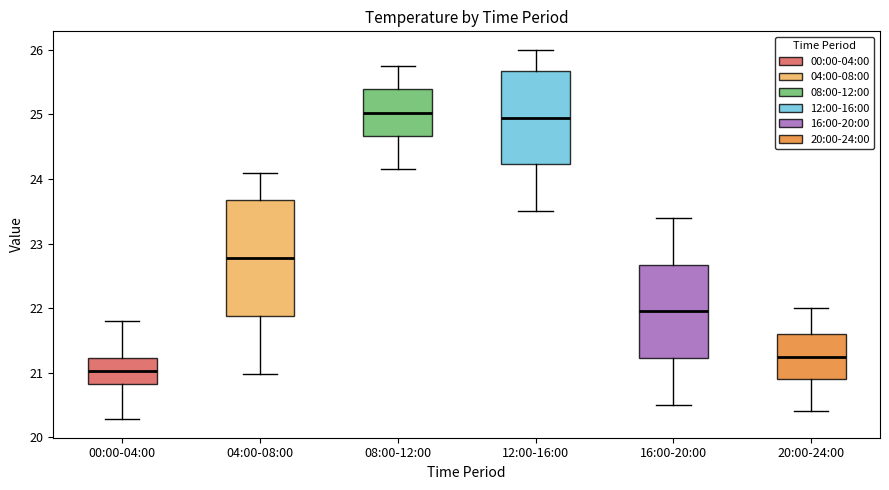

Reading left to right, read every box against the y-axis: the position of its median line, the range the box covers, and the ends of its whiskers. The values are not printed on the chart, so give them approximately, as read against the axis.

00:00-04:00: median 21.0, box 20.8 to 21.2, whiskers 20.3 to 21.8
04:00-08:00: median 22.8, box 21.9 to 23.7, whiskers 21.0 to 24.1
08:00-12:00: median 25.0, box 24.7 to 25.4, whiskers 24.2 to 25.8
12:00-16:00: median 25.0, box 24.2 to 25.7, whiskers 23.5 to 26.0
16:00-20:00: median 22.0, box 21.2 to 22.7, whiskers 20.5 to 23.4
20:00-24:00: median 21.3, box 20.9 to 21.6, whiskers 20.4 to 22.0